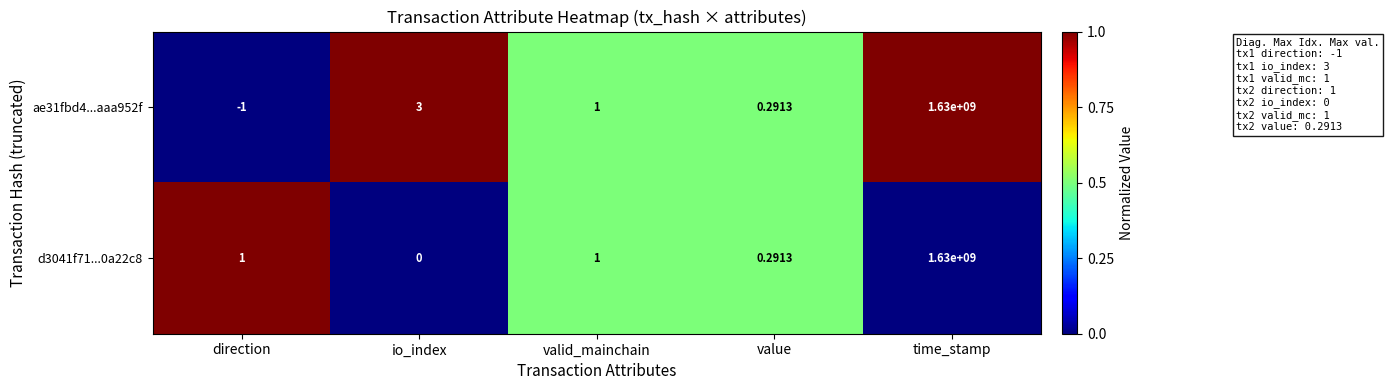

List the series in order of their overall mean, highest first.

ae31fbd4...aaa952f, d3041f71...0a22c8